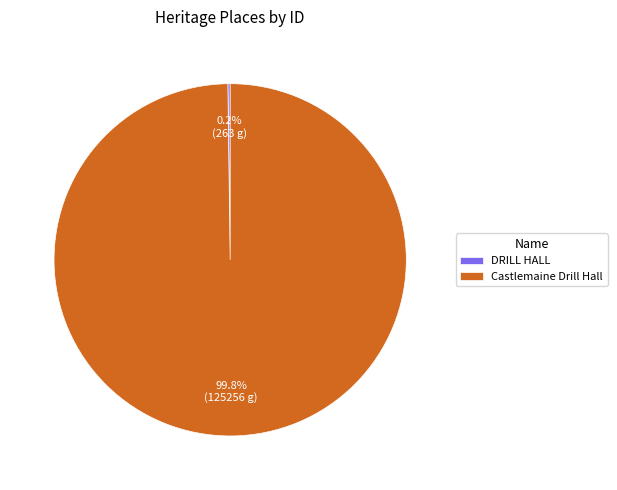

Does Castlemaine Drill Hall account for over 50% of the chart?

Yes